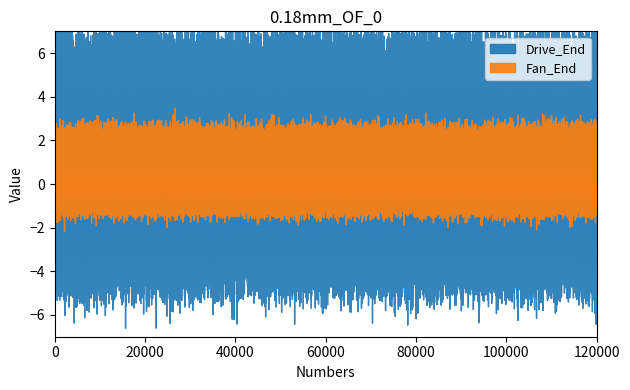

What are all the series names shown in the legend?

Drive_End, Fan_End